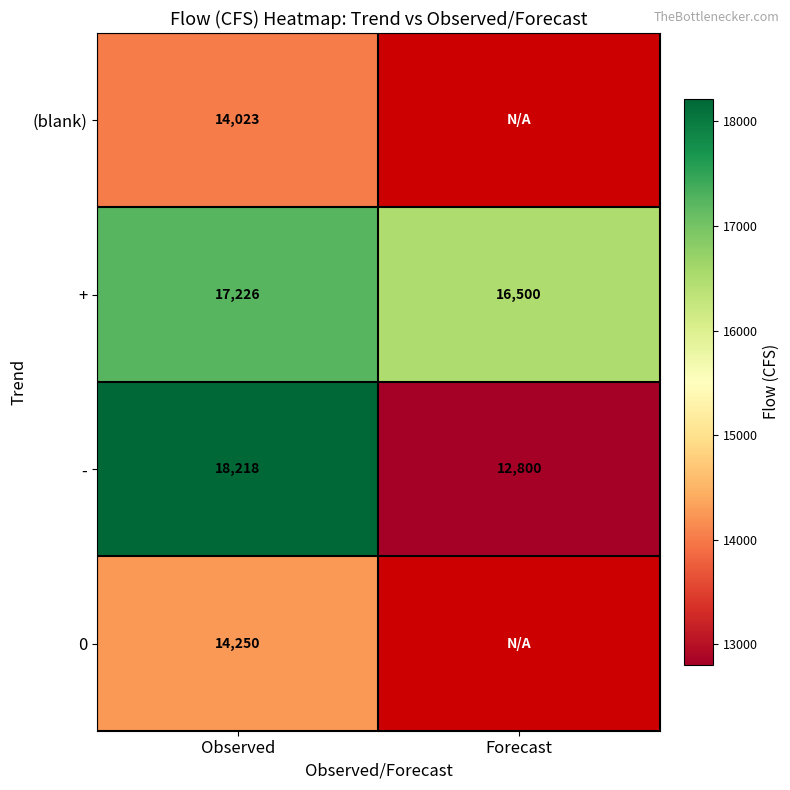

What is the difference between the highest and lowest values at Observed?

4195